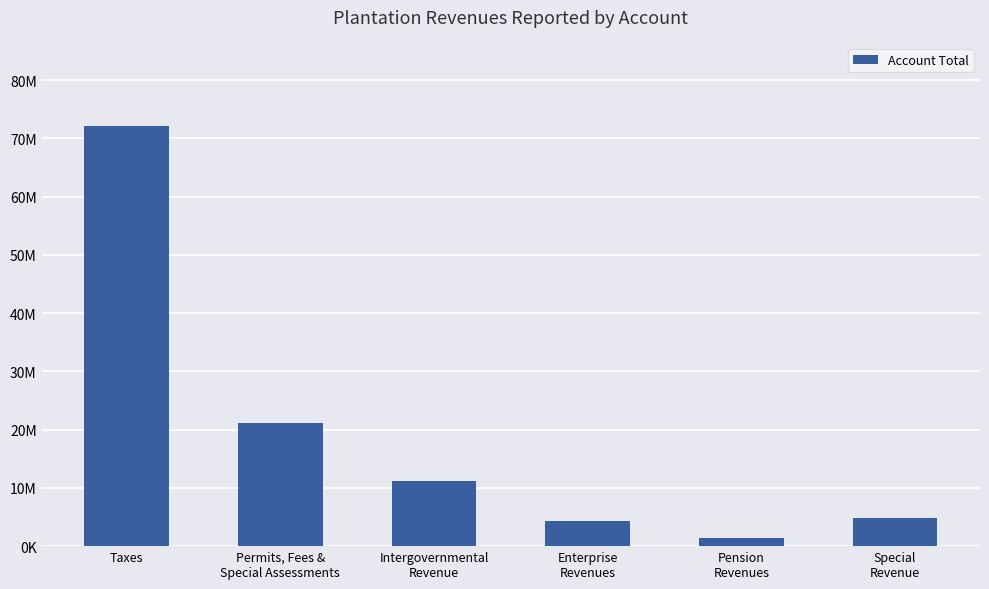

Does the chart contain any negative values?

No